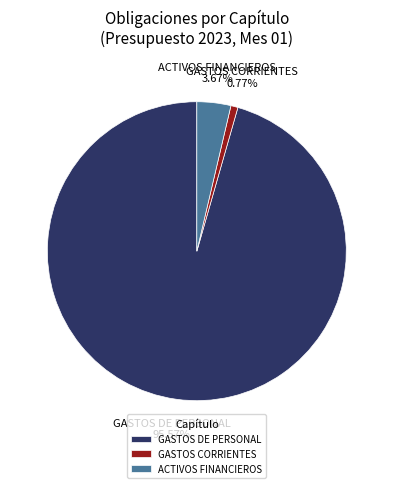

Which category has the smallest portion of the pie?

GASTOS CORRIENTES